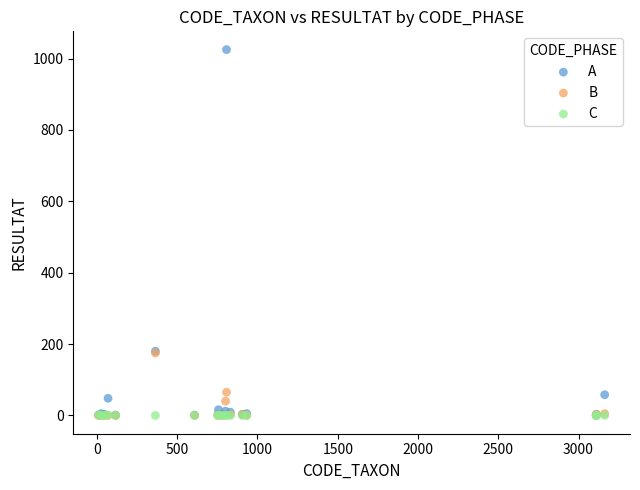

Which series has the largest Y range (max minus min)?

A